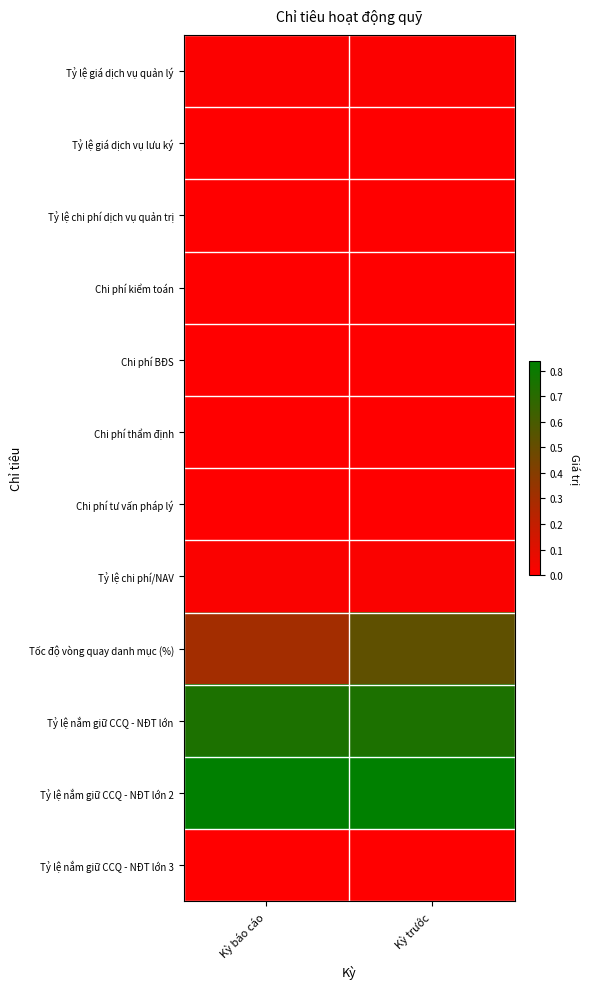

Count the number of data series in this chart.

12